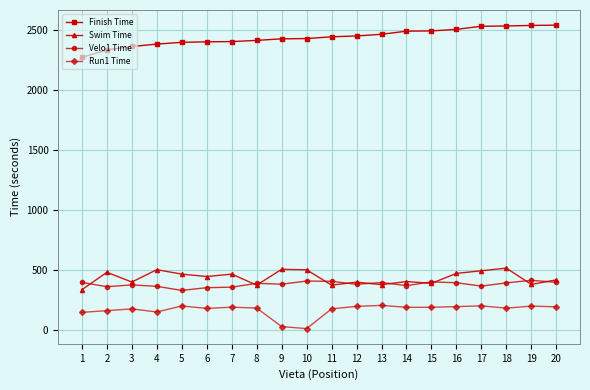

What is the average value of the Run1 Time series?

168